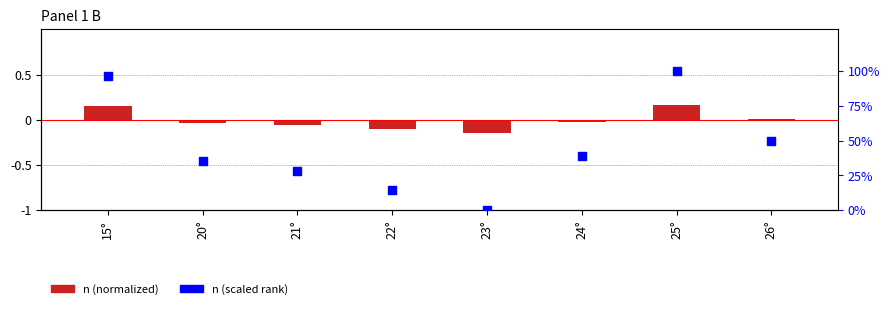

What are all the series names shown in the legend?

n (normalized), n (scaled rank)